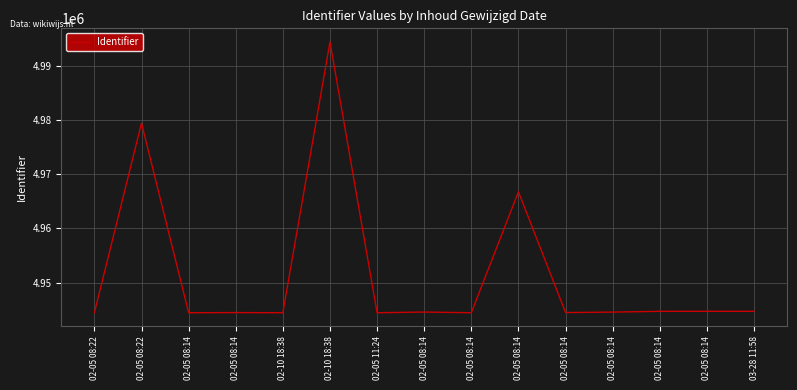

The chart shows a value of 7575871 at 02-05 08:14. True or false?

False